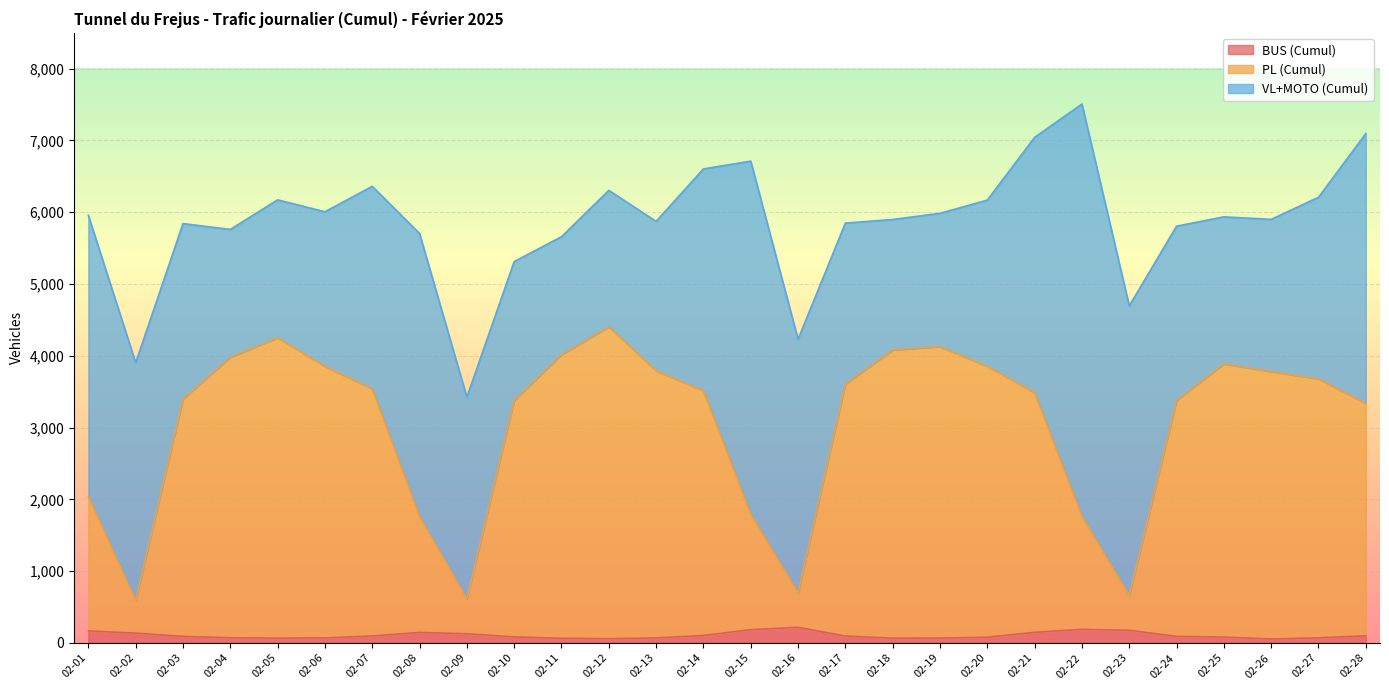

What is the value of the PL (Cumul) point at the 13th from the left?

3792